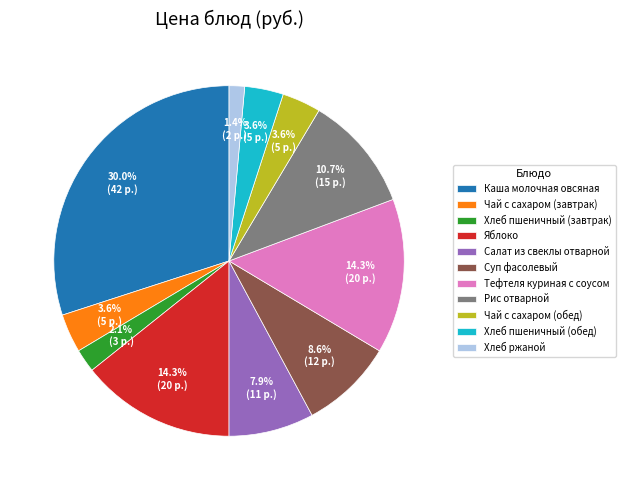

Do Хлеб ржаной and Салат из свеклы отварной together represent more than half of the pie?

No